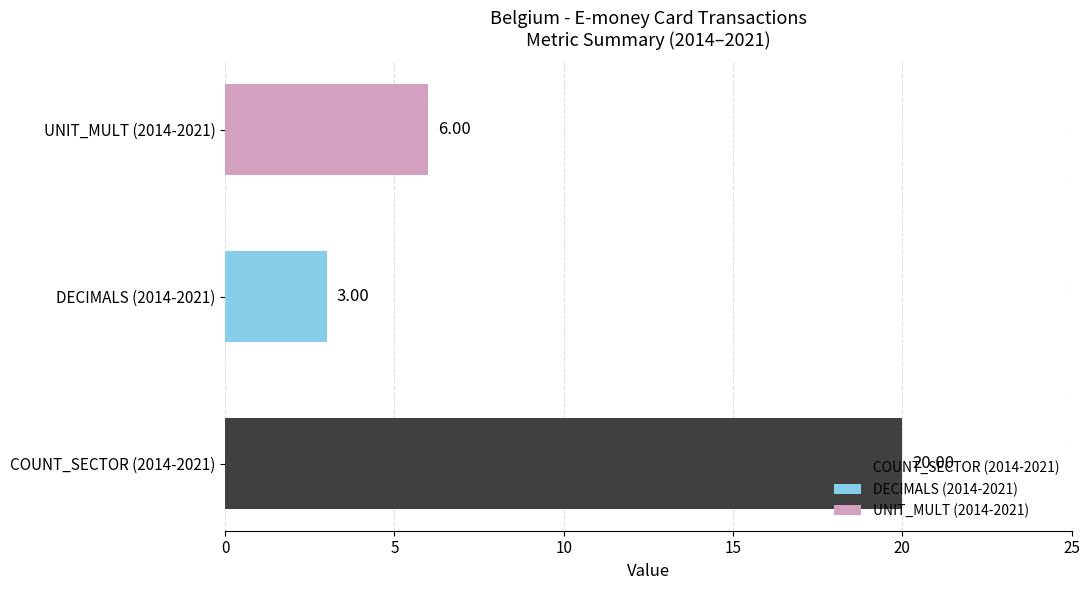

What is the maximum value for DECIMALS?

3